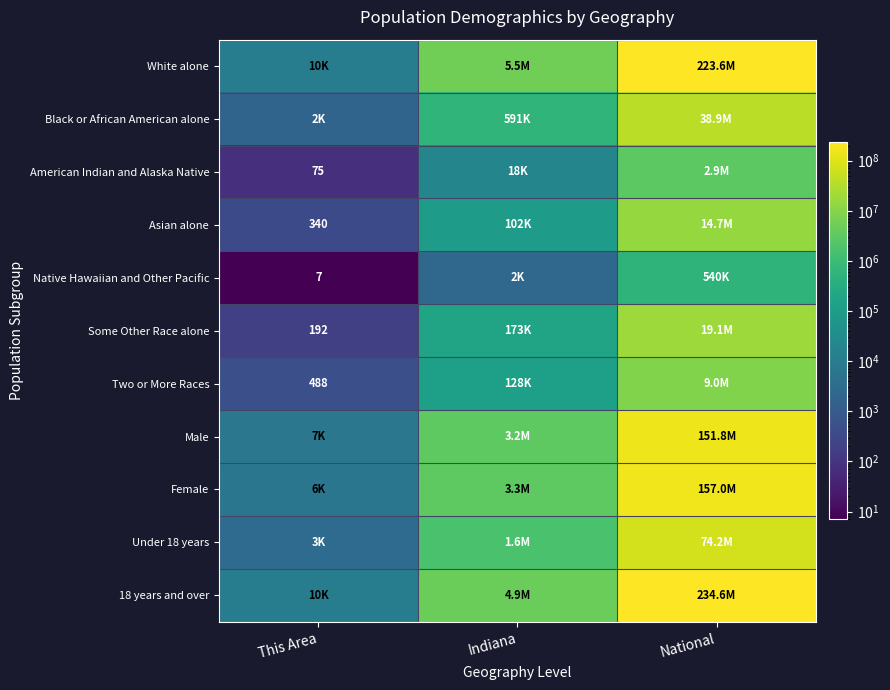

The value of Some Other Race alone at This Area is 192. True or false?

True